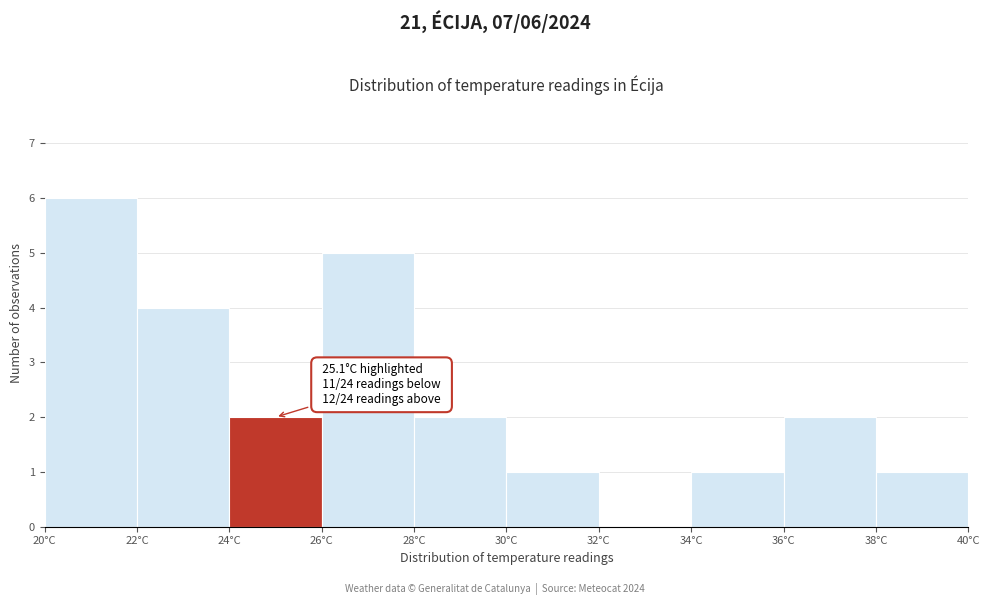

Over which range of the x-axis is the bar tallest?

20 to 22